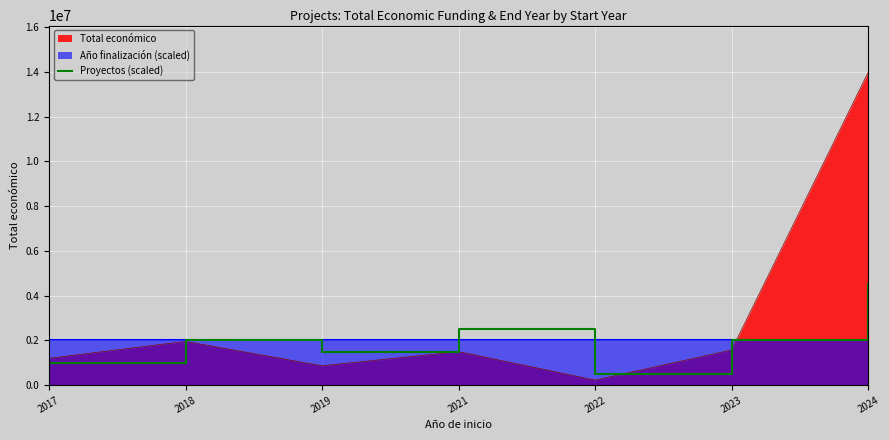

Is it true that the value at 2019 is 923205?

False